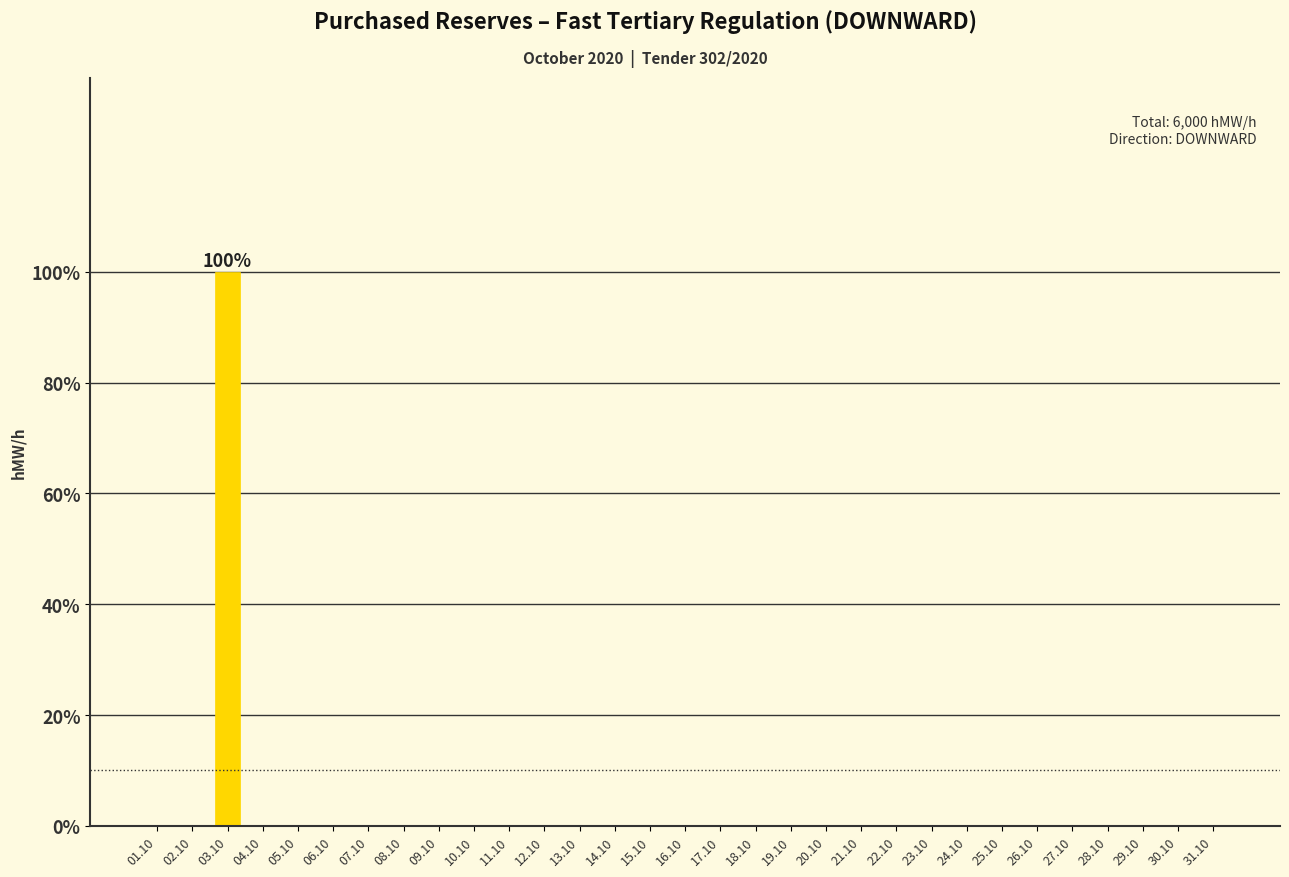

What is the maximum value shown in the chart?

100